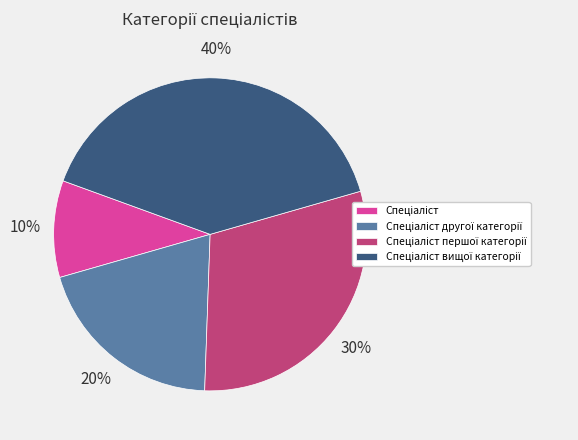

How many slices are in this pie chart?

4